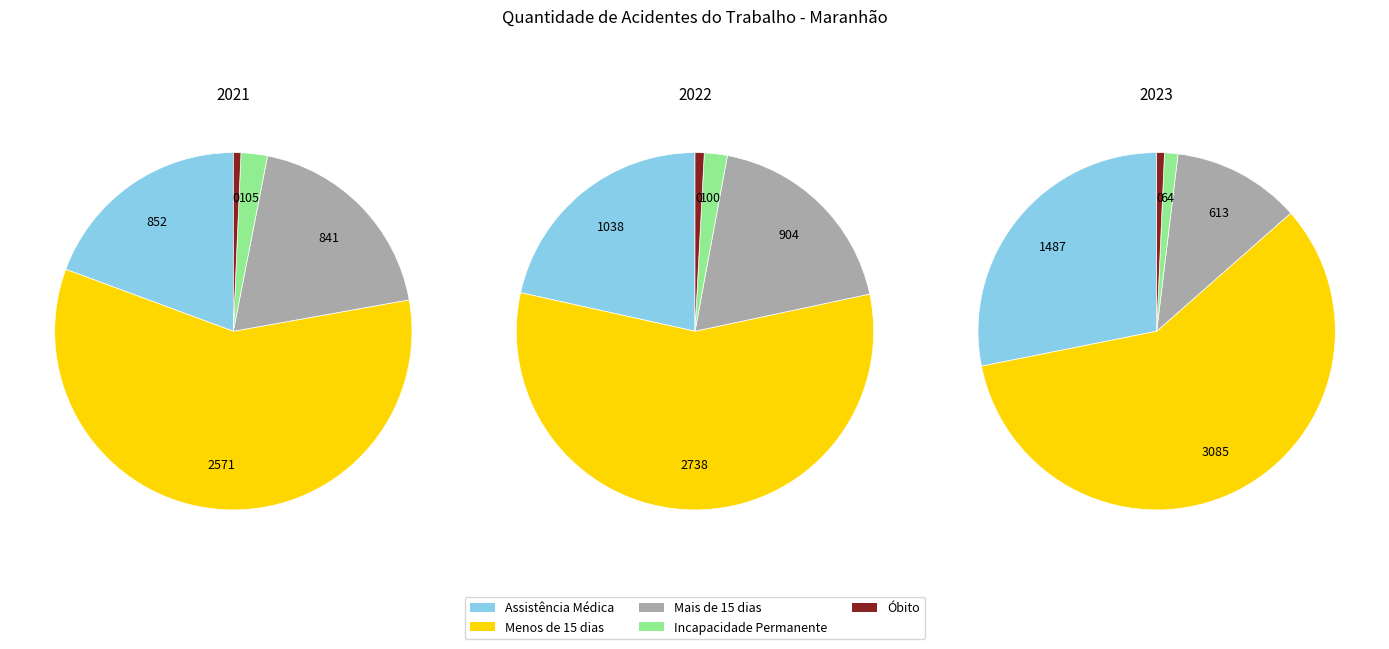

Is it true that Dezembro is 1% of the pie?

False